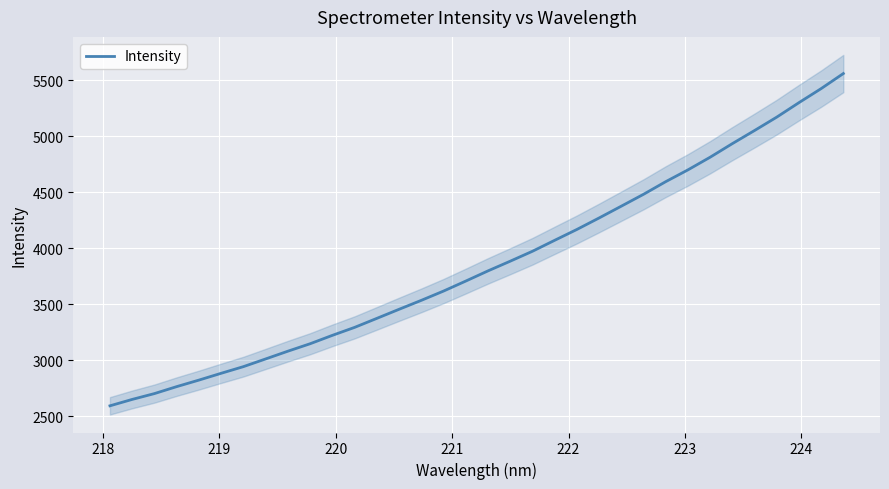

What is the average value?

3862.5